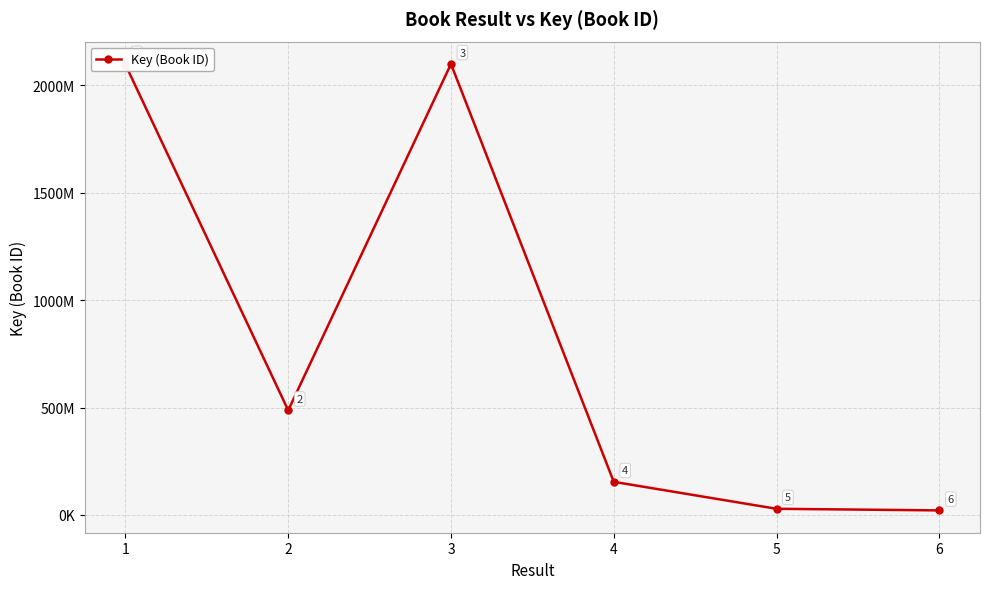

What is the ratio of the value at 3 to the value at 6?

100.4